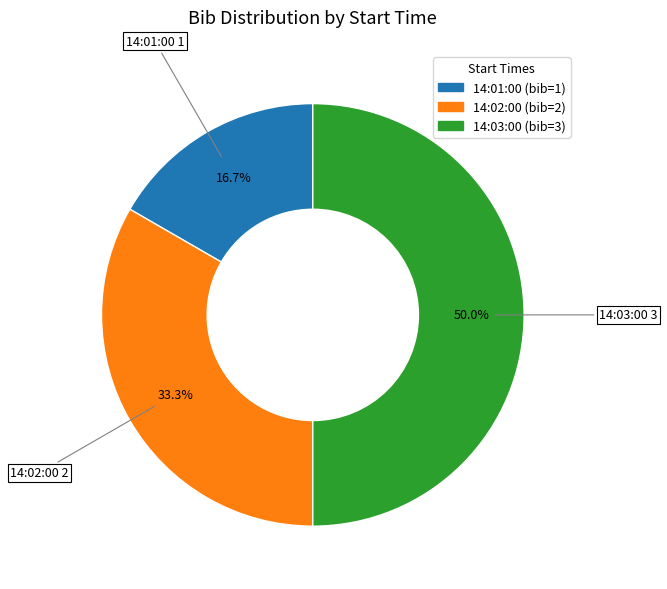

Which category has the smallest portion of the pie?

14:01:00